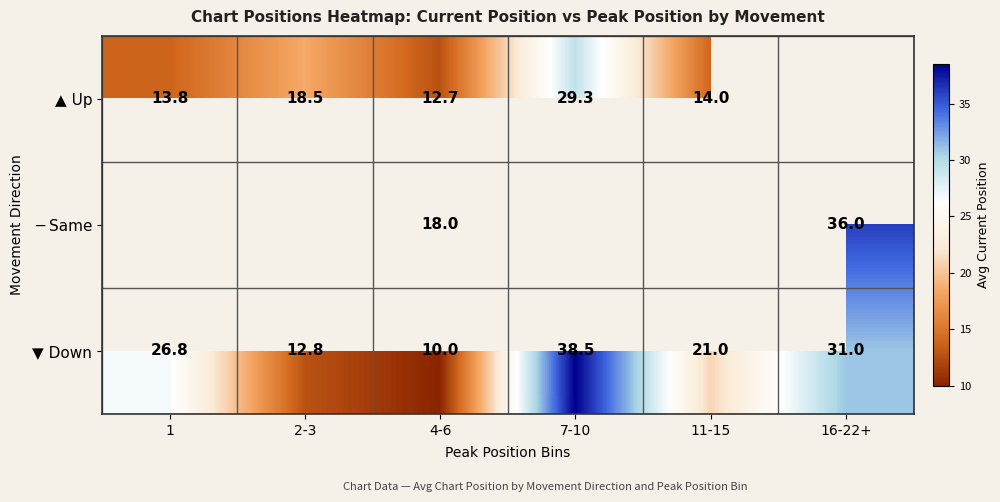

Which category has the lowest value across all series?

4-6